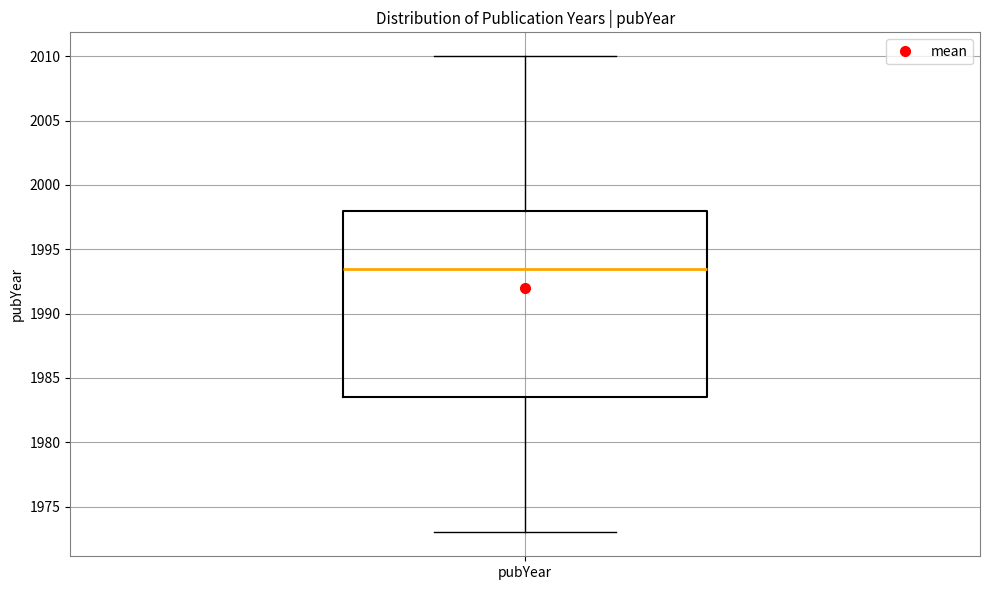

Read this box plot against the y-axis: the position of the median line, the range covered by the box, and the ends of both whiskers. The values are not printed on the chart, so give them approximately, as read against the axis.

median 1993.5, box 1983.5 to 1998.0, whiskers 1973.0 to 2010.0